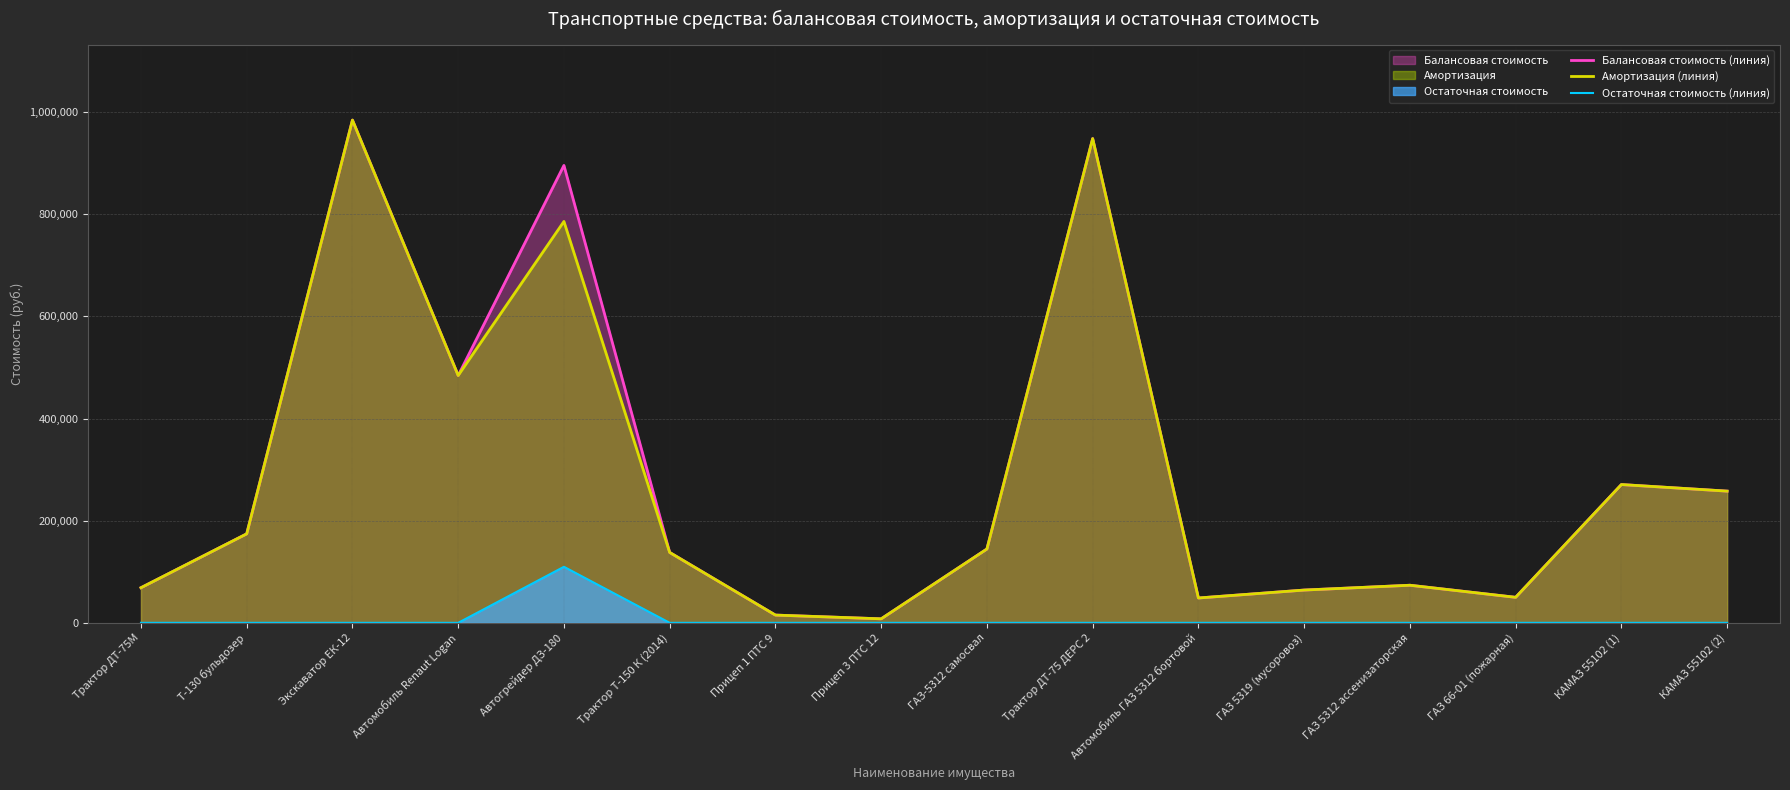

At which label does Амортизация (линия) first exceed 144533?

Т-130 бульдозер